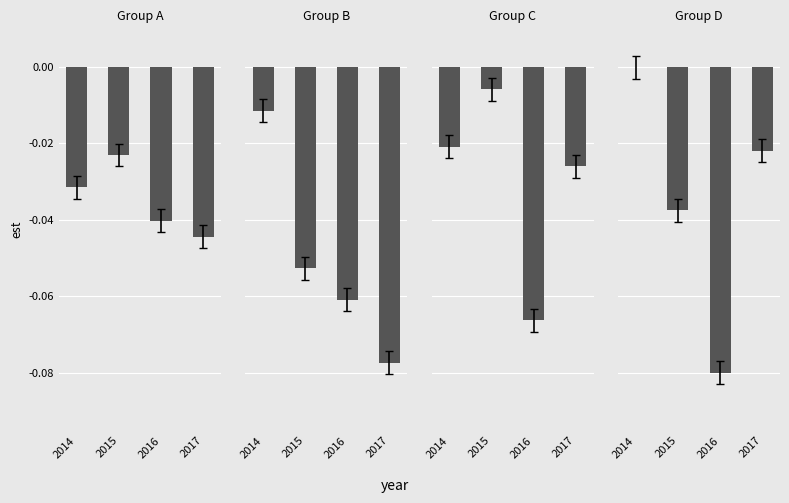

What is the minimum value shown in the chart?

-0.1